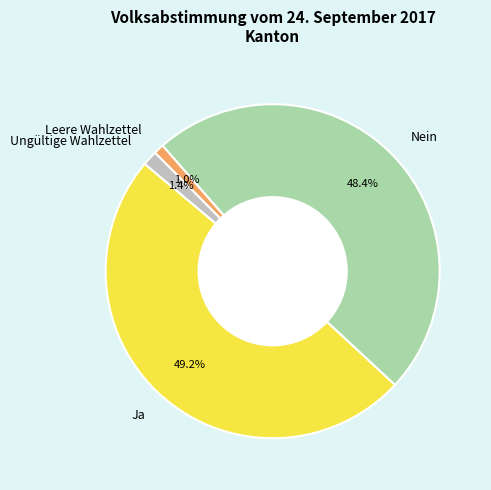

To the nearest percent, what percentage of the pie is Ja?

49%